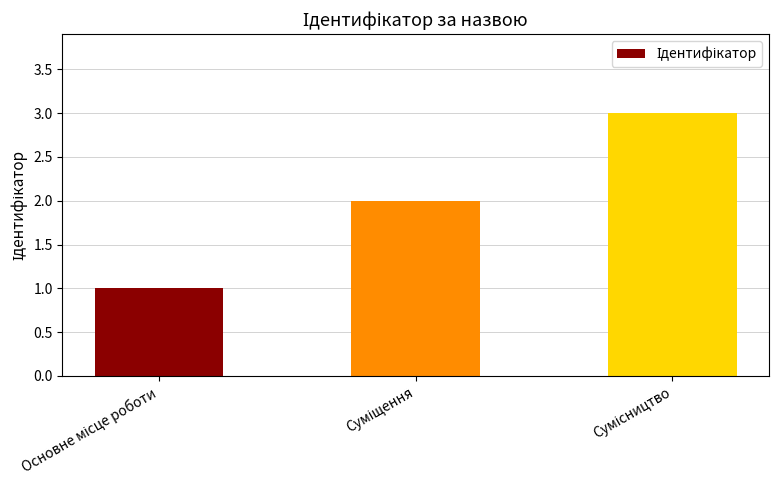

What is the sum of all values?

6